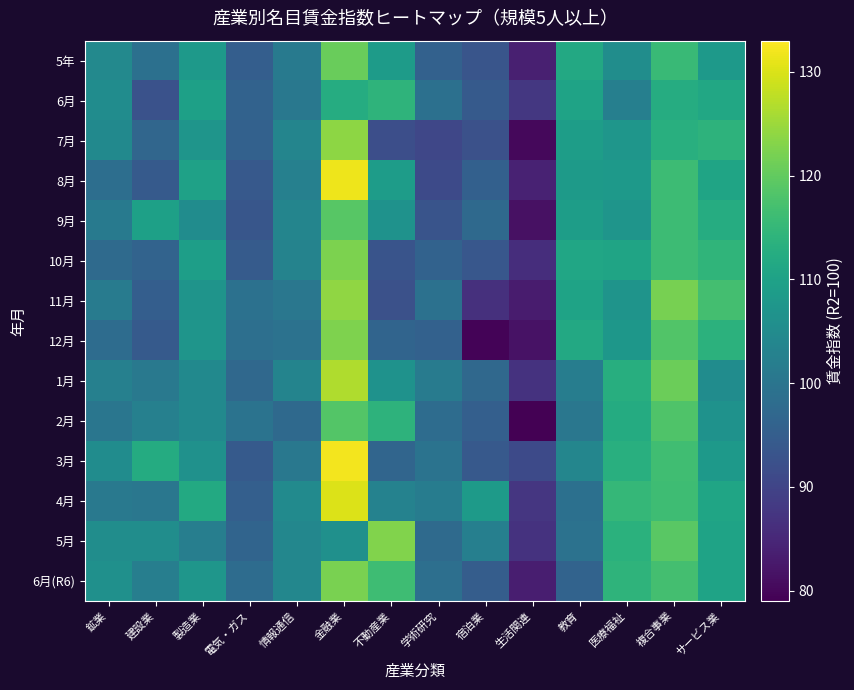

Reading left to right, list all the values displayed in this chart.

5年: 鉱業=104.5	建設業=98.9	製造業=107.9	電気・ガス=95.1	情報通信=101.2	金融業=120.7	不動産業=108.6	学術研究=95.7	宿泊業=93.3	生活関連=83.8	教育=111.5	医療福祉=105.5	複合事業=115.6	サービス業=107.9
6月: 鉱業=105.2	建設業=92.7	製造業=109.7	電気・ガス=96.0	情報通信=100.6	金融業=112.5	不動産業=114.2	学術研究=98.9	宿泊業=94.3	生活関連=87.8	教育=110.4	医療福祉=102.4	複合事業=112.4	サービス業=111.4
7月: 鉱業=104.6	建設業=96.9	製造業=107.1	電気・ガス=95.8	情報通信=103.6	金融業=123.8	不動産業=92.0	学術研究=90.4	宿泊業=92.3	生活関連=80.1	教育=109.1	医療福祉=107.3	複合事業=113.1	サービス業=114.0
8月: 鉱業=98.5	建設業=94.2	製造業=110.0	電気・ガス=94.1	情報通信=102.5	金融業=131.6	不動産業=108.9	学術研究=91.2	宿泊業=95.5	生活関連=84.2	教育=108.5	医療福祉=108.3	複合事業=116.0	サービス業=110.6
9月: 鉱業=101.2	建設業=109.6	製造業=105.3	電気・ガス=93.4	情報通信=103.5	金融業=119.0	不動産業=106.6	学術研究=93.1	宿泊業=97.5	生活関連=81.4	教育=109.0	医療福祉=107.2	複合事業=116.1	サービス業=112.5
10月: 鉱業=97.7	建設業=96.2	製造業=109.3	電気・ガス=94.5	情報通信=103.2	金融業=122.4	不動産業=93.1	学術研究=95.9	宿泊業=93.6	生活関連=86.0	教育=111.0	医療福祉=110.6	複合事業=116.1	サービス業=114.4
11月: 鉱業=101.4	建設業=95.2	製造業=107.0	電気・ガス=99.1	情報通信=100.4	金融業=124.0	不動産業=92.3	学術研究=99.2	宿泊業=86.5	生活関連=83.1	教育=110.3	医療福祉=107.0	複合事業=122.0	サービス業=116.8
12月: 鉱業=98.1	建設業=94.3	製造業=107.1	電気・ガス=98.7	情報通信=99.4	金融業=122.5	不動産業=96.3	学術研究=95.8	宿泊業=79.6	生活関連=81.7	教育=111.6	医療福祉=107.5	複合事業=118.4	サービス業=113.6
1月: 鉱業=102.6	建設業=100.8	製造業=104.7	電気・ガス=97.2	情報通信=103.4	金融業=126.5	不動産業=106.6	学術研究=101.4	宿泊業=97.3	生活関連=86.9	教育=101.8	医療福祉=112.8	複合事業=120.9	サービス業=105.2
2月: 鉱業=100.3	建設業=102.6	製造業=104.7	電気・ガス=99.5	情報通信=97.4	金融業=118.6	不動産業=114.0	学術研究=98.0	宿泊業=95.4	生活関連=79.2	教育=100.4	医療福祉=112.2	複合事業=118.2	サービス業=106.5
3月: 鉱業=105.3	建設業=112.2	製造業=106.3	電気・ガス=94.2	情報通信=100.6	金融業=132.1	不動産業=96.7	学術研究=99.5	宿泊業=94.0	生活関連=91.1	教育=103.7	医療福祉=113.1	複合事業=116.4	サービス業=108.1
4月: 鉱業=100.9	建設業=100.4	製造業=111.7	電気・ガス=95.4	情報通信=104.9	金融業=130.1	不動産業=102.9	学術研究=101.6	宿泊業=108.5	生活関連=87.6	教育=99.0	医療福祉=115.0	複合事業=116.2	サービス業=110.7
5月: 鉱業=105.4	建設業=105.4	製造業=102.2	電気・ガス=96.5	情報通信=103.9	金融業=106.2	不動産業=122.8	学術研究=97.6	宿泊業=102.3	生活関連=86.9	教育=99.3	医療福祉=113.4	複合事業=119.2	サービス業=110.4
6月(R6): 鉱業=106.0	建設業=102.2	製造業=107.4	電気・ガス=98.0	情報通信=104.1	金融業=122.1	不動産業=116.2	学術研究=98.8	宿泊業=94.9	生活関連=83.6	教育=96.2	医療福祉=114.1	複合事業=116.8	サービス業=110.4